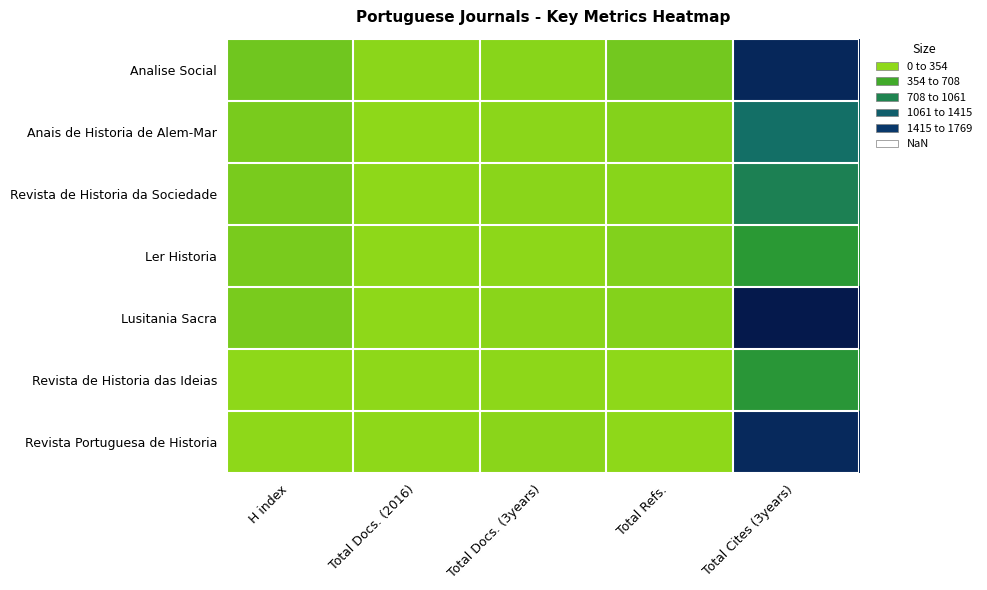

How many series are shown in this chart?

7